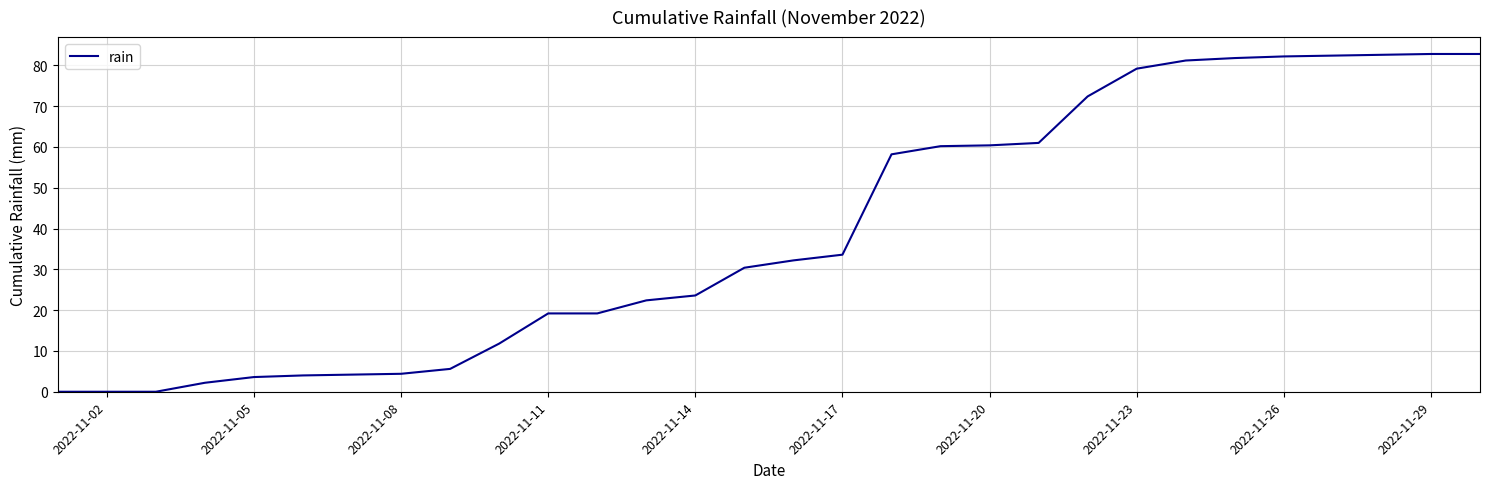

What is the greatest value displayed?

82.8